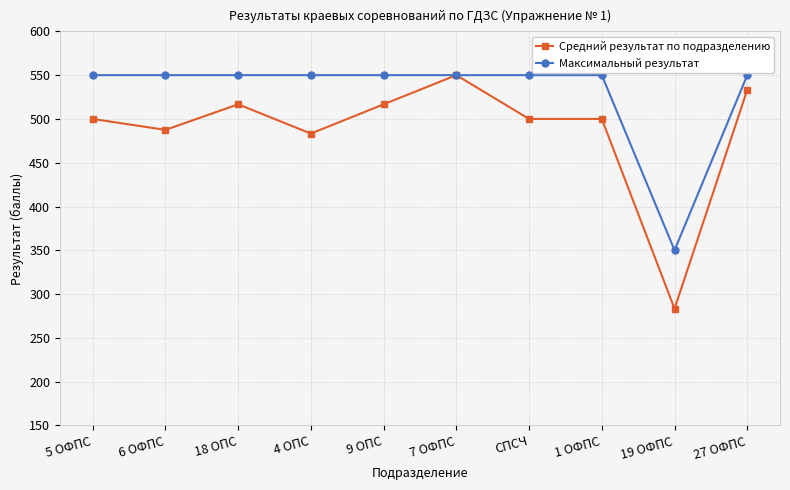

At which category does the chart reach its minimum across all series?

19 ОФПС